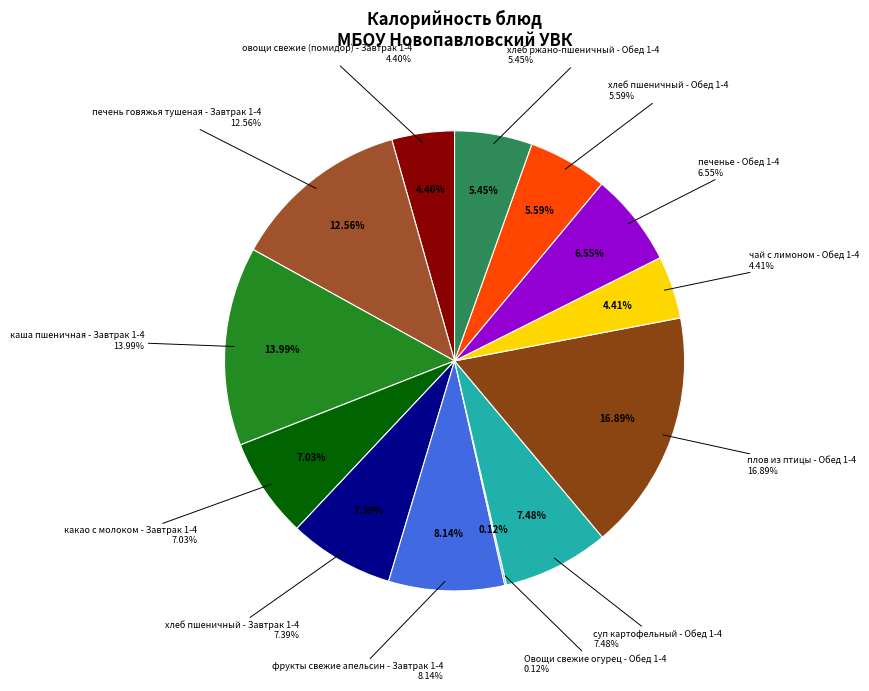

Which category has the biggest portion of the pie?

плов из птицы - Обед 1-4